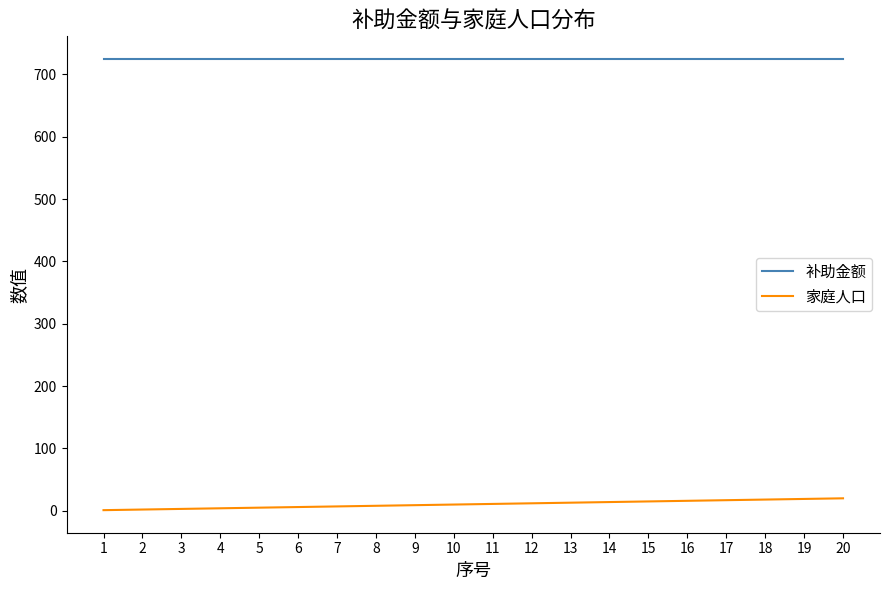

True or false: 补助金额 and 家庭人口 intersect in this chart.

False